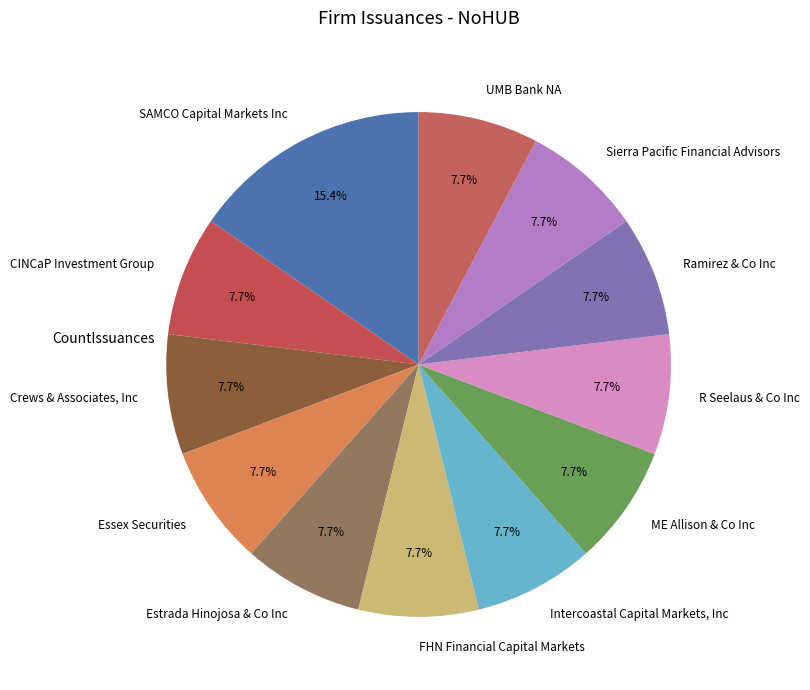

The FHN Financial Capital Markets slice represents 22% of the pie. True or false?

False